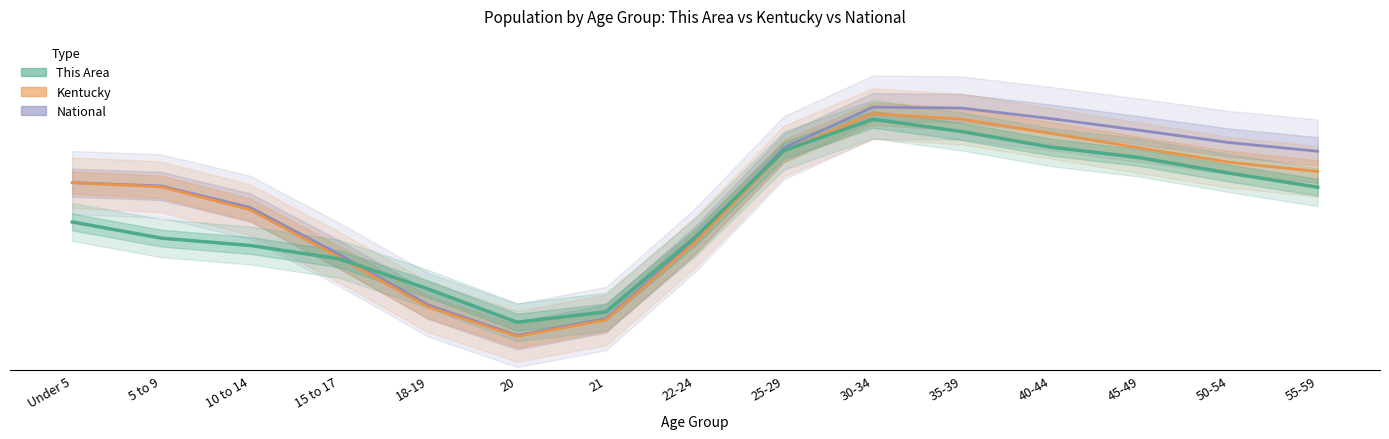

What is the label of the 10th point from the right?

20